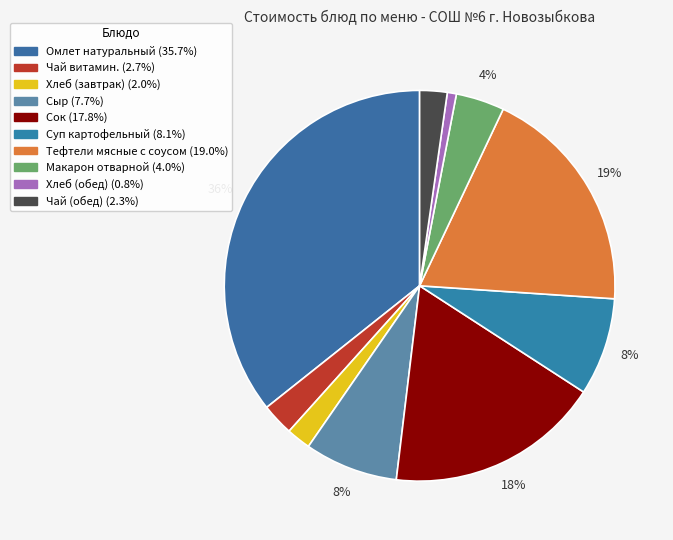

What percentage is the Сок slice, to the nearest percent?

18%